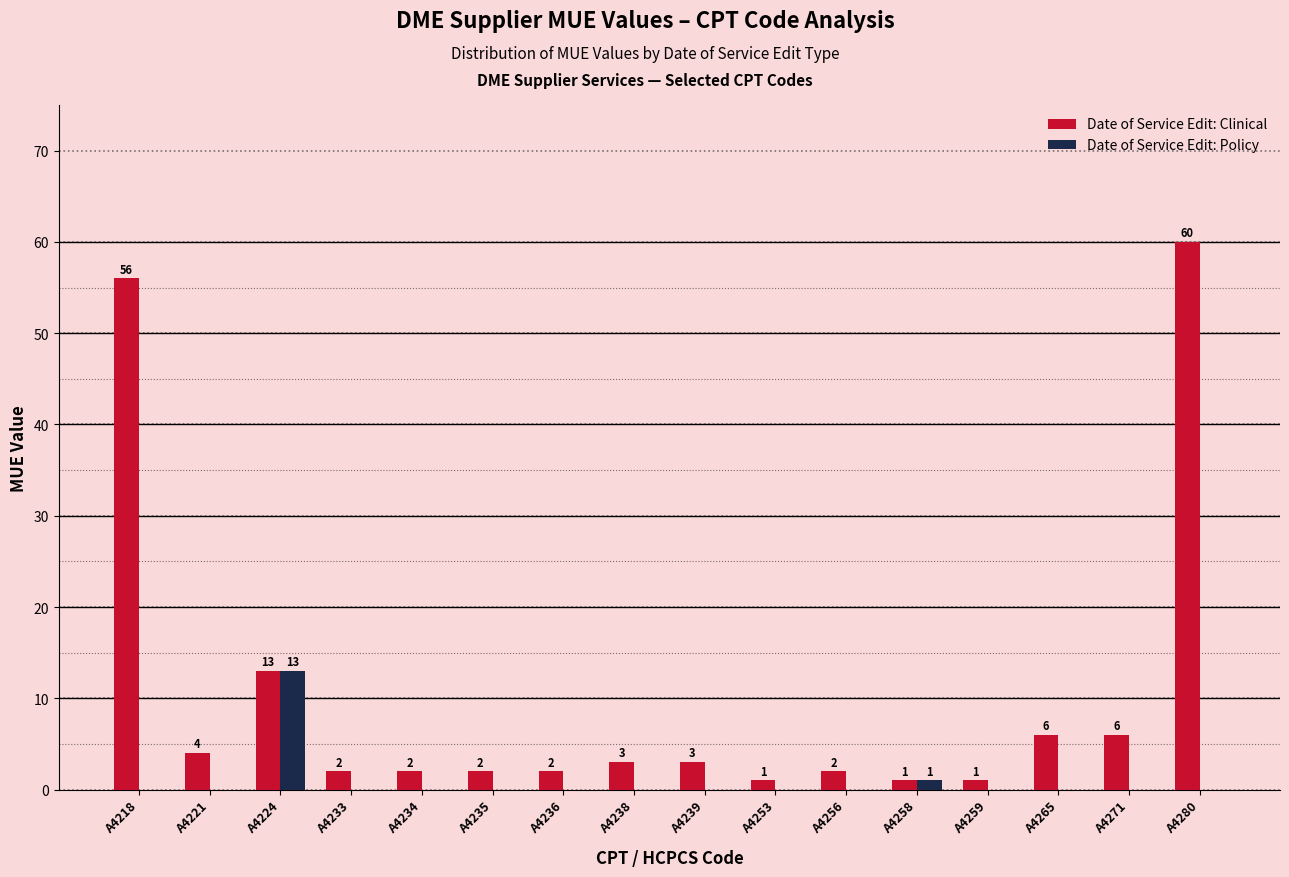

At which category is the sum across all series the highest?

A4280